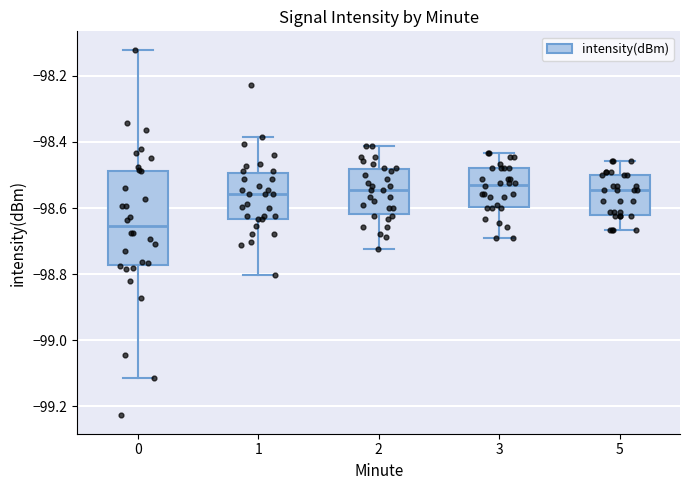

Reading left to right, transcribe this box plot: for each box, give where its median line is, the range the box spans, and where its two whiskers end, as read against the y-axis. The values are not printed on the chart, so give them approximately, as read against the axis.

0: median -98.66, box -98.78 to -98.48, whiskers -99.12 to -98.12
1: median -98.56, box -98.64 to -98.50, whiskers -98.80 to -98.38
2: median -98.54, box -98.62 to -98.48, whiskers -98.72 to -98.42
3: median -98.52, box -98.60 to -98.48, whiskers -98.70 to -98.44
5: median -98.54, box -98.62 to -98.50, whiskers -98.66 to -98.46